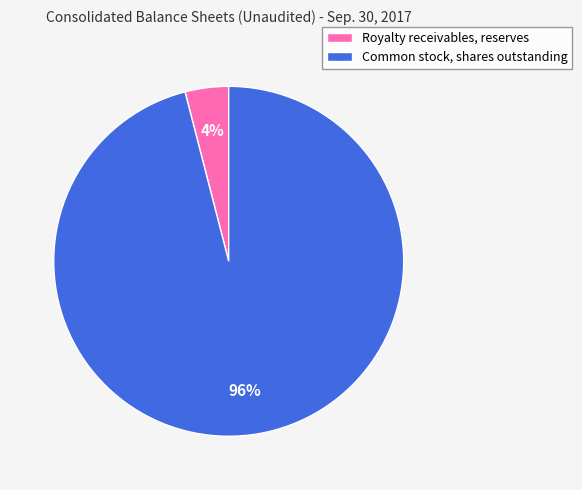

What is the largest slice in the pie chart?

Common stock, shares outstanding